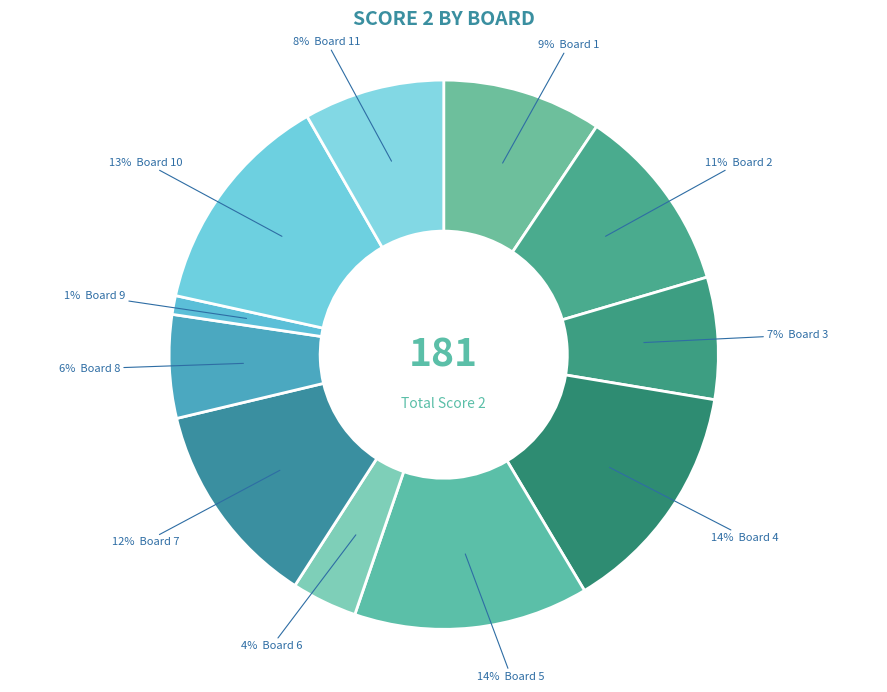

How many segments does this pie chart have?

11